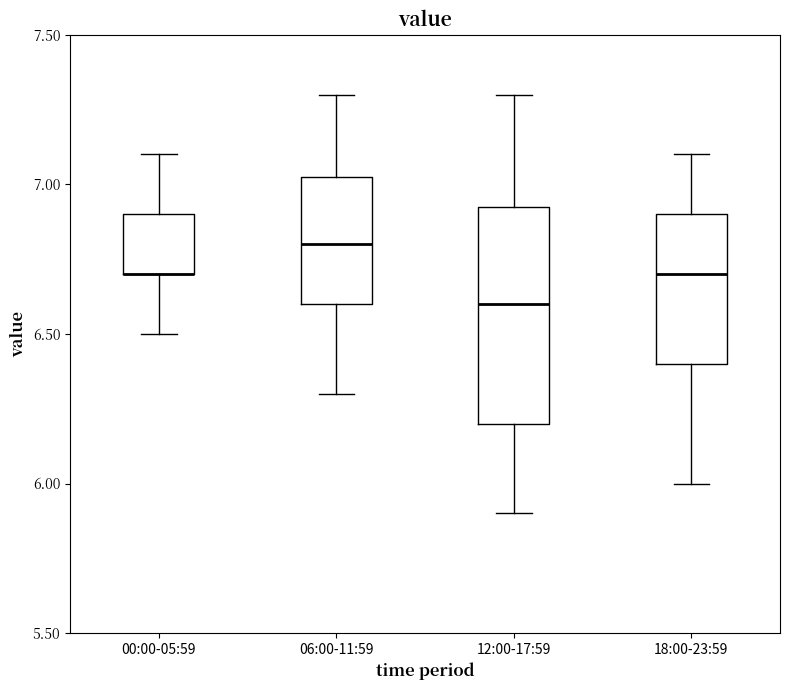

Where does the lower whisker of the box for 00:00-05:59 end on the y-axis? The values are not printed on the chart, so give them approximately, as read against the axis.

6.50